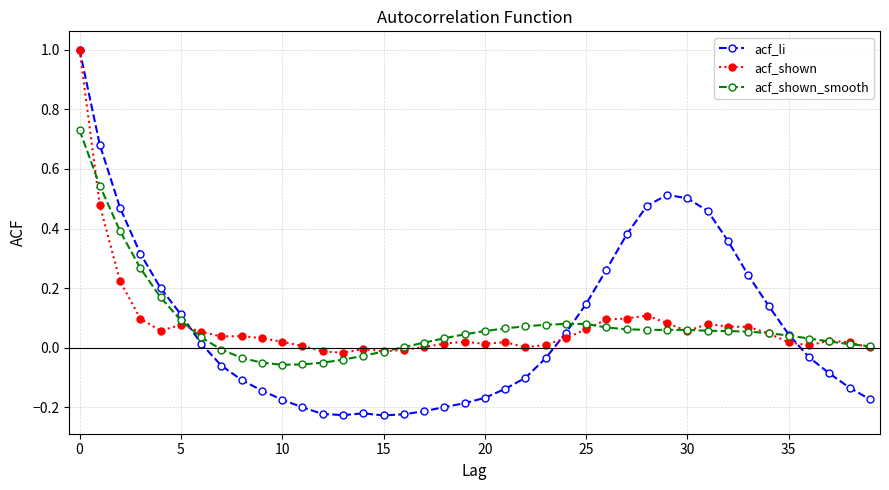

Which series has the widest spread of values?

acf_li